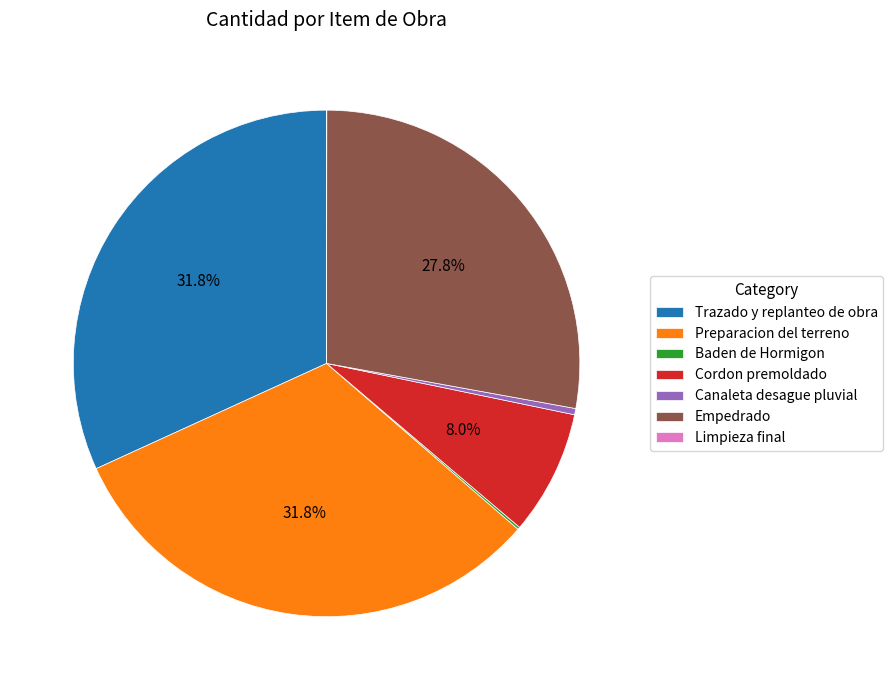

Does any single category account for the majority?

No